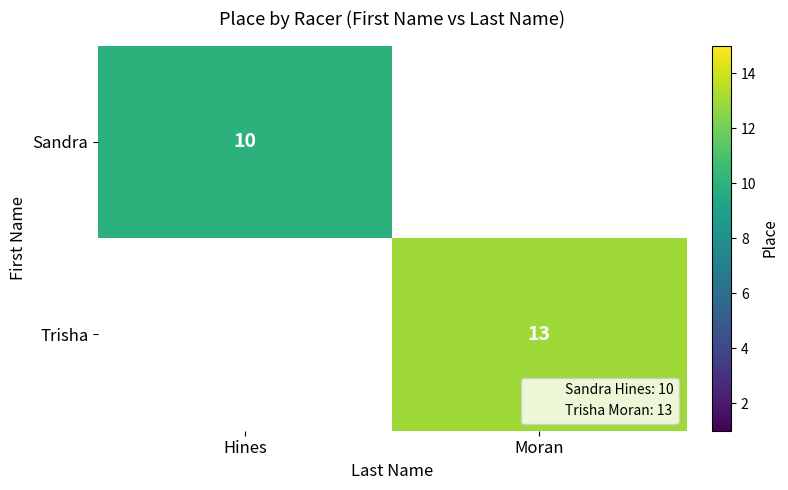

Which series changed the most between Hines and Moran?

Trisha